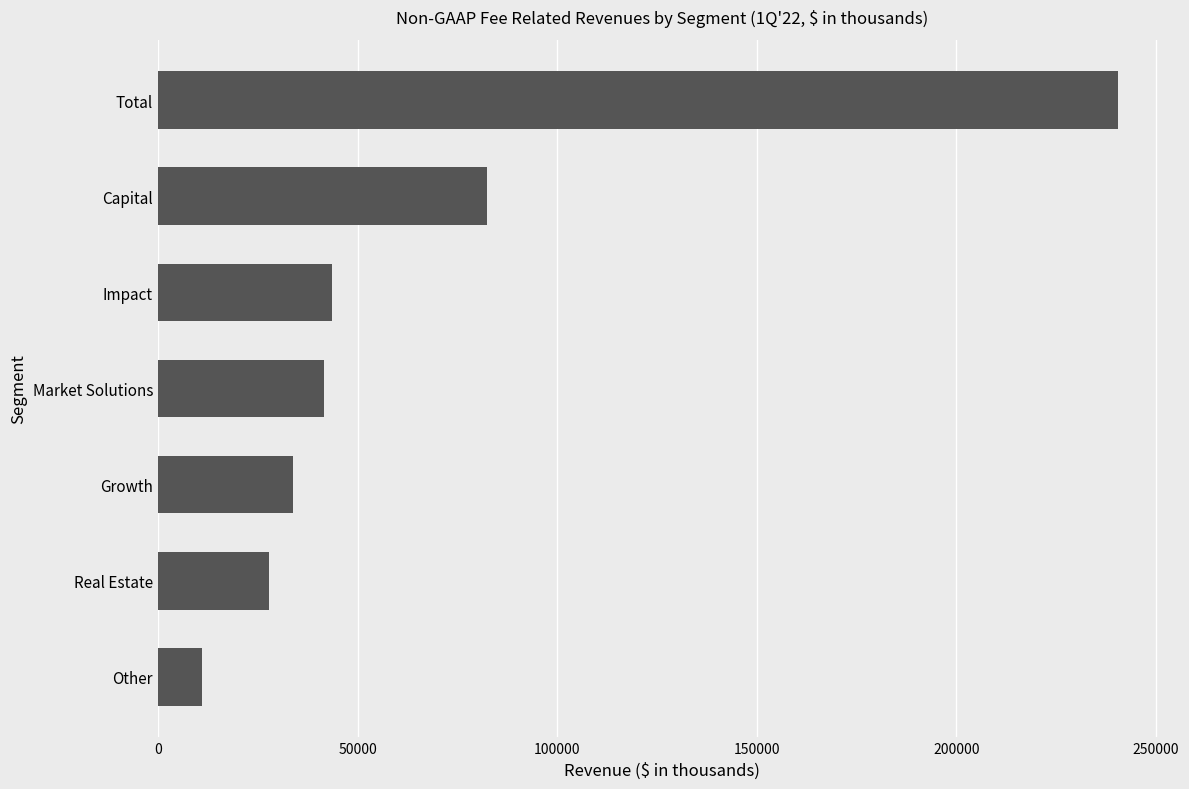

Which category has the highest value across all series?

Total